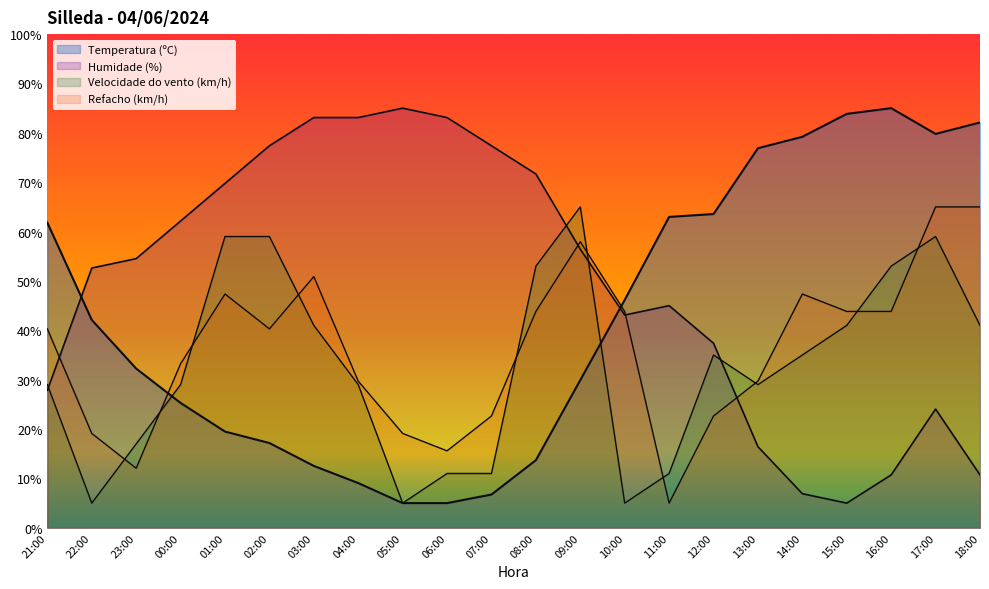

Reading left to right, list all the values displayed in this chart.

Temperatura (ºC): 61.8	42.1	32.2	25.3	19.5	17.2	12.5	9.1	5.0	5.0	6.7	13.7	29.9	46.2	63.0	63.6	76.9	79.2	83.8	85.0	79.8	82.1
Humidade (%): 27.9	52.6	54.5	62.1	69.8	77.4	83.1	83.1	85.0	83.1	77.4	71.7	56.4	43.1	45.0	37.4	16.4	6.9	5.0	10.7	24.0	10.7
Velocidade do vento (km/h): 29.0	5.0	17.0	29.0	59.0	59.0	41.0	29.0	5.0	11.0	11.0	53.0	65.0	5.0	11.0	35.0	29.0	35.0	41.0	53.0	59.0	41.0
Refacho (km/h): 40.3	19.1	12.1	33.2	47.4	40.3	50.9	29.7	19.1	15.6	22.6	43.8	57.9	43.8	5.0	22.6	29.7	47.4	43.8	43.8	65.0	65.0